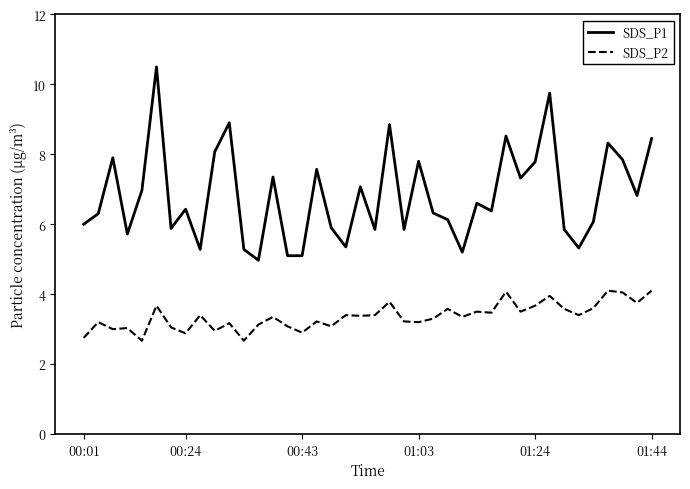

Is this an area chart (filled region under the line)?

No